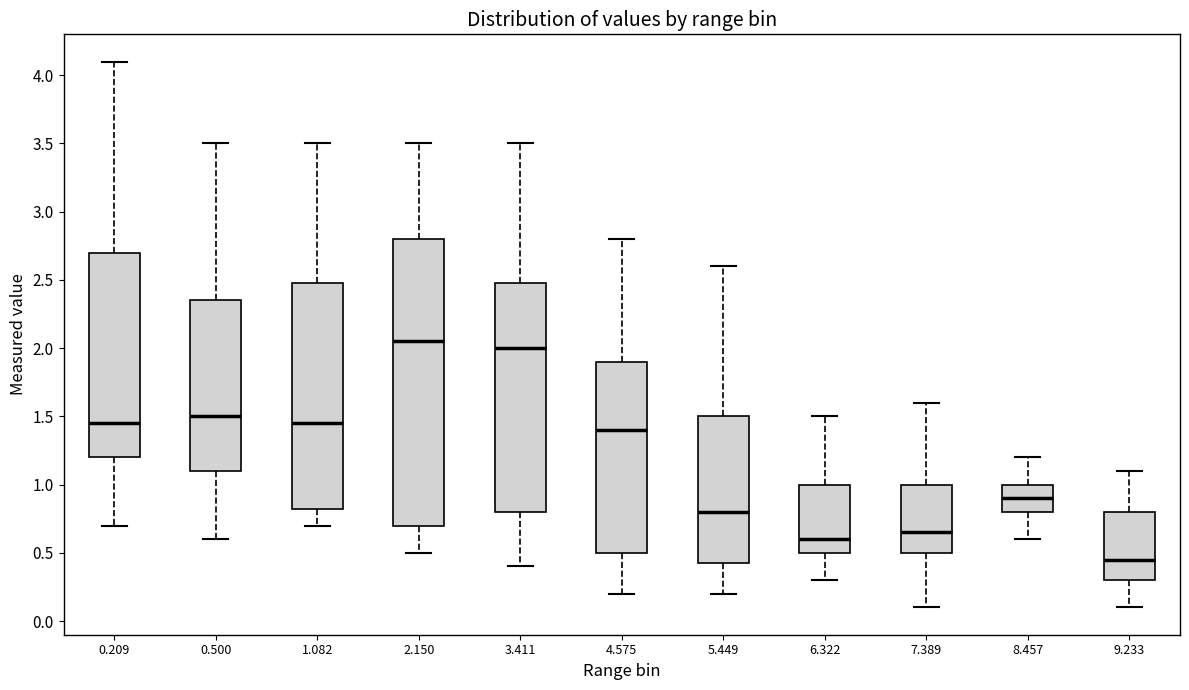

Reading left to right, transcribe this box plot: for each box, give where its median line is, the range the box spans, and where its two whiskers end, as read against the y-axis. The values are not printed on the chart, so give them approximately, as read against the axis.

0.209: median 1.45, box 1.20 to 2.70, whiskers 0.70 to 4.10
0.500: median 1.50, box 1.10 to 2.35, whiskers 0.60 to 3.50
1.082: median 1.45, box 0.85 to 2.50, whiskers 0.70 to 3.50
2.150: median 2.05, box 0.70 to 2.80, whiskers 0.50 to 3.50
3.411: median 2.00, box 0.80 to 2.50, whiskers 0.40 to 3.50
4.575: median 1.40, box 0.50 to 1.90, whiskers 0.20 to 2.80
5.449: median 0.80, box 0.45 to 1.50, whiskers 0.20 to 2.60
6.322: median 0.60, box 0.50 to 1.00, whiskers 0.30 to 1.50
7.389: median 0.65, box 0.50 to 1.00, whiskers 0.10 to 1.60
8.457: median 0.90, box 0.80 to 1.00, whiskers 0.60 to 1.20
9.233: median 0.45, box 0.30 to 0.80, whiskers 0.10 to 1.10